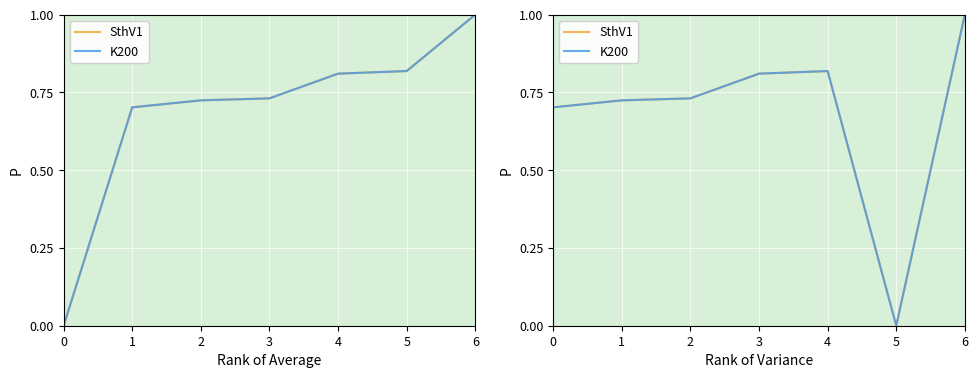

What value does the K200 series have at 2?

0.7